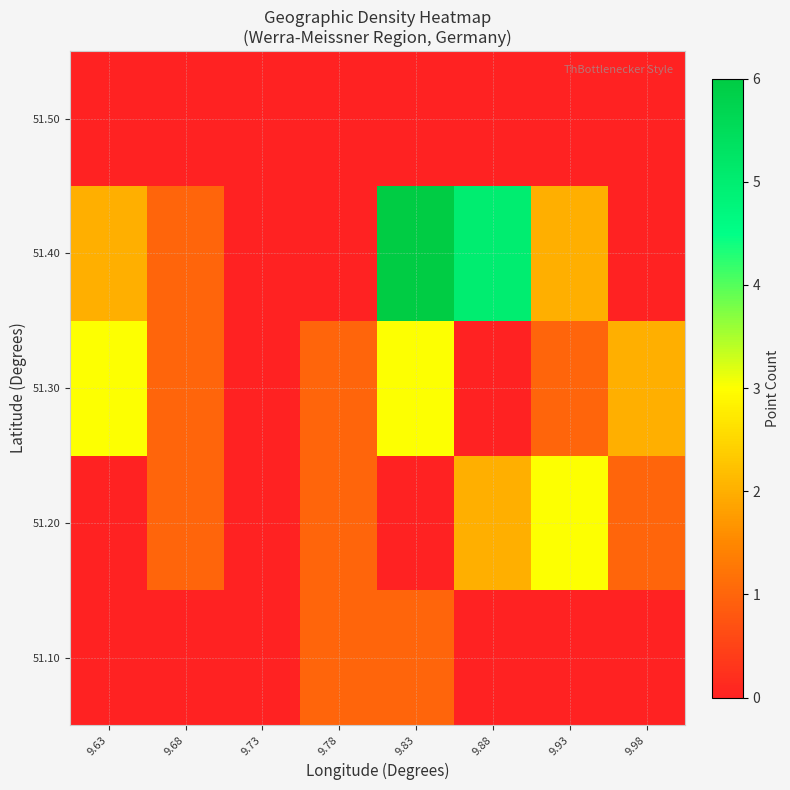

How many distinct data groups are displayed?

5